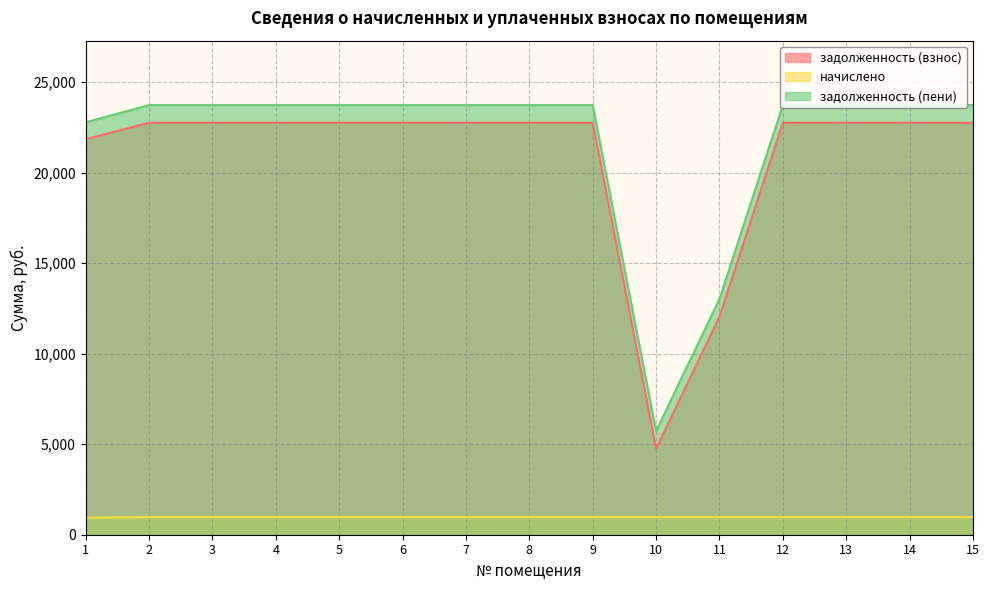

In задолженность (взнос), how many points are lower than both neighbors (excluding endpoints)?

1